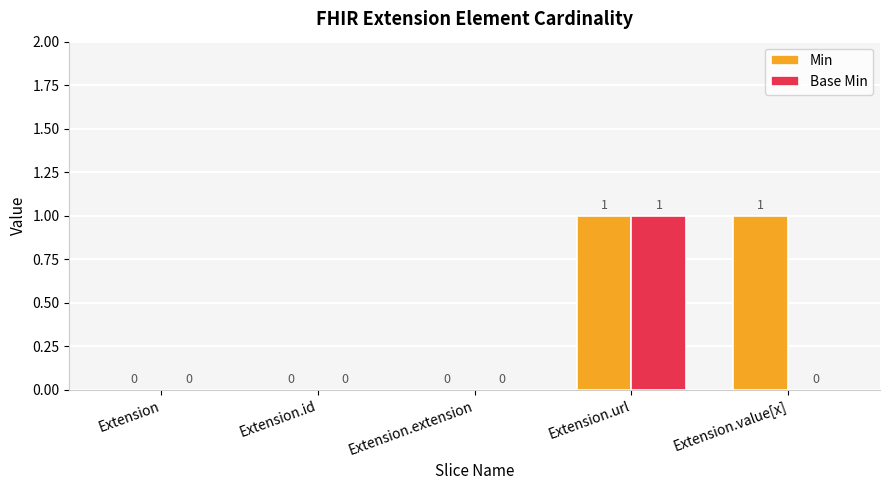

Which series has the largest total across all categories?

Min